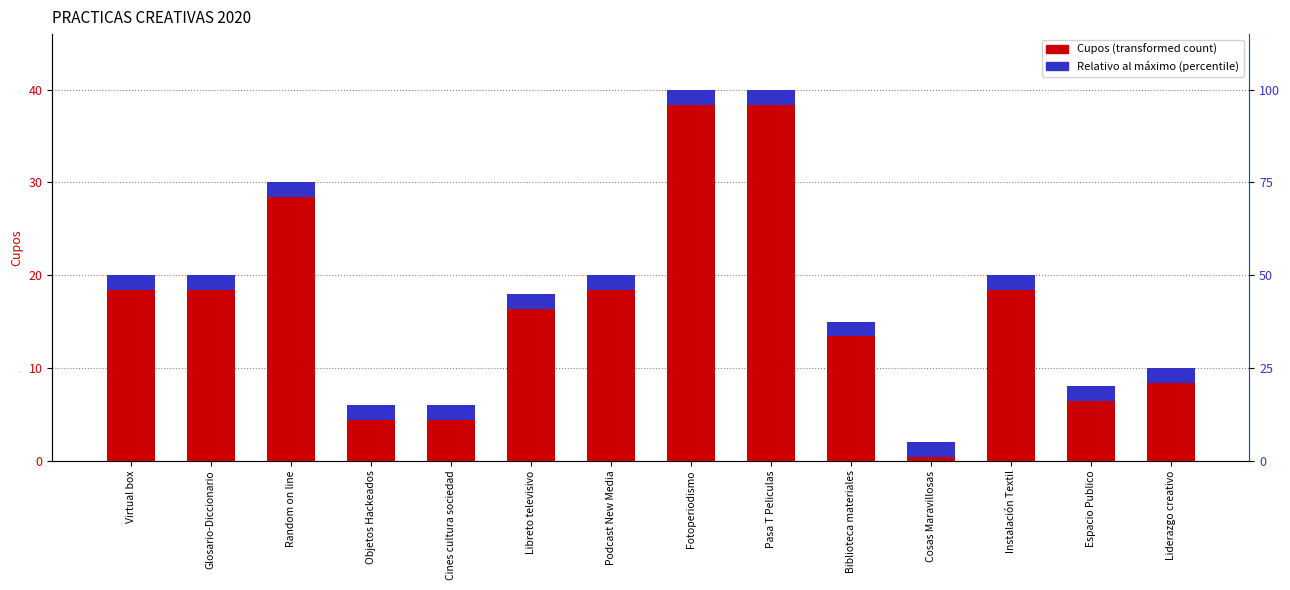

Rank the series by their average value, from highest to lowest.

Cupos, Relativo al máximo